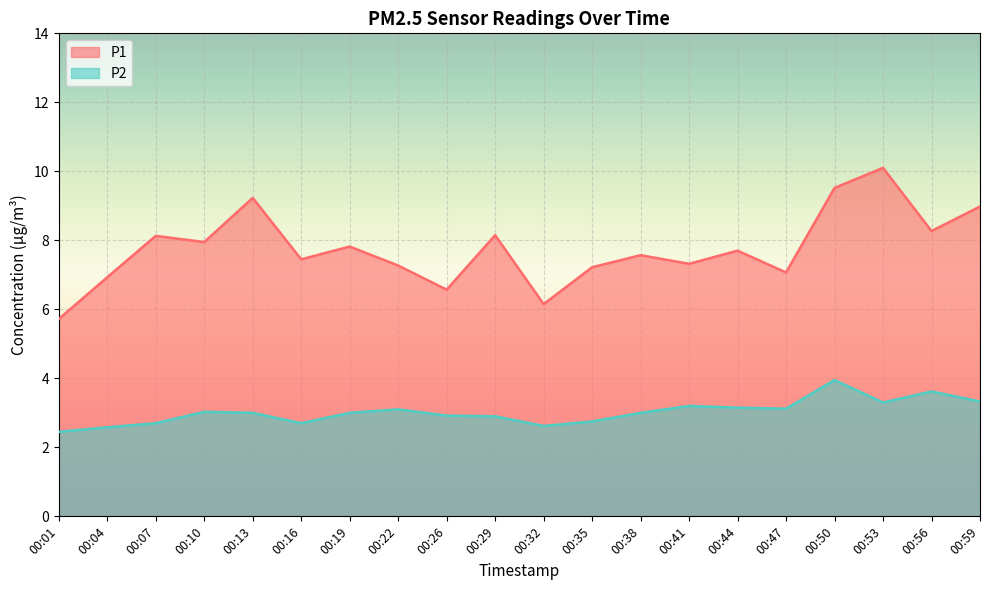

At which label does P2 reach its peak?

00:50